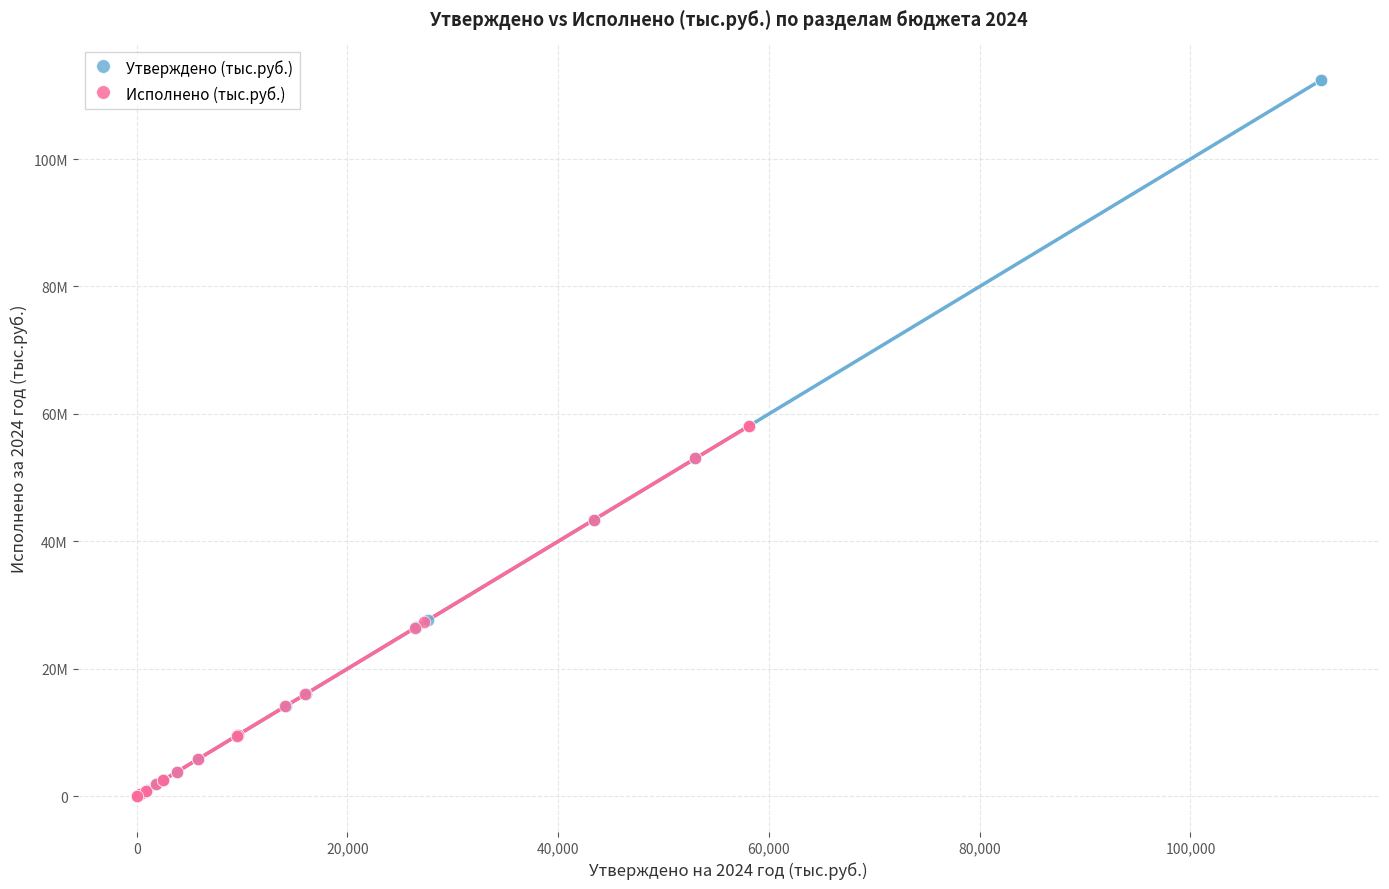

Which series contains the highest Y value?

Утверждено (тыс.руб.)